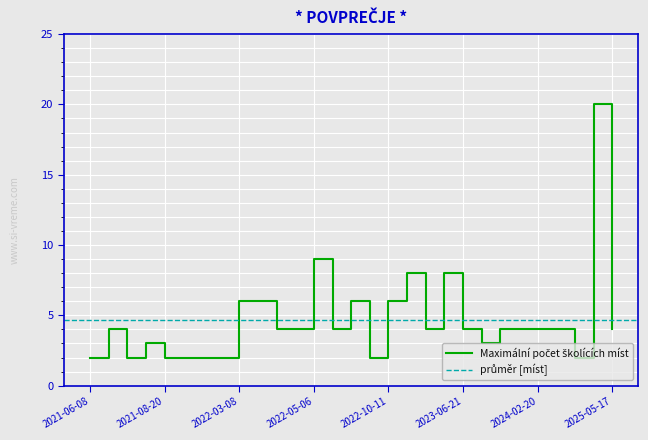

What is the value of the 21st point from the left?

4